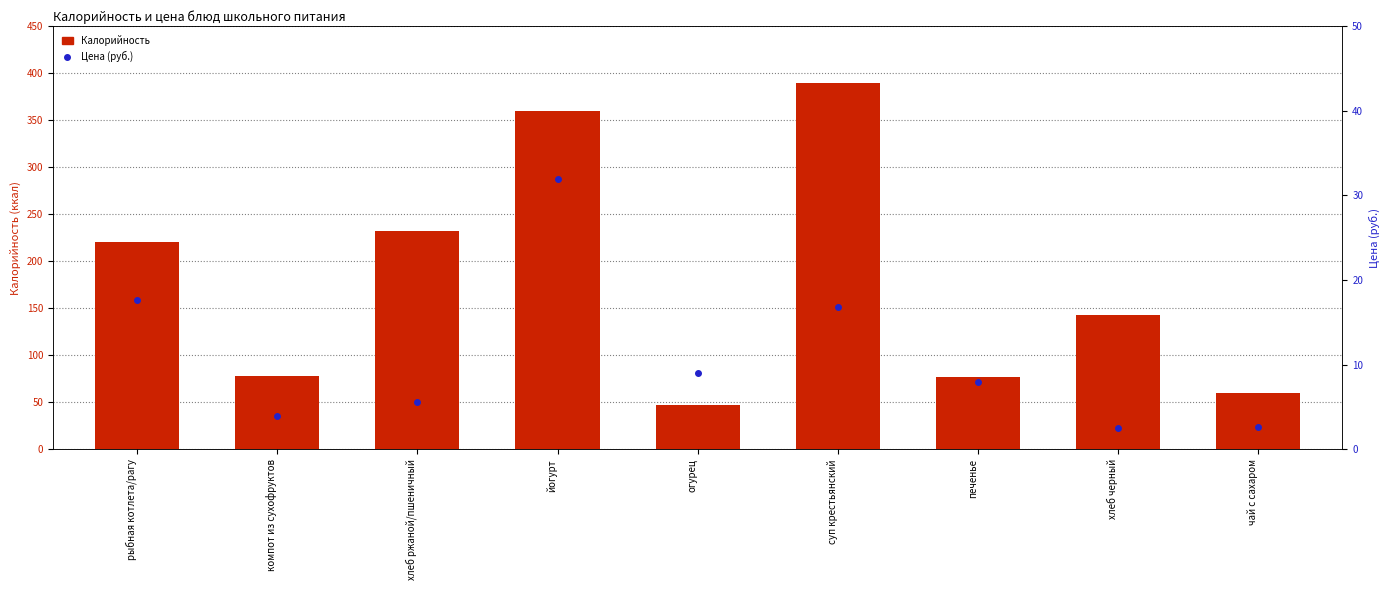

What is the difference between the highest and lowest values at печенье?

69.0